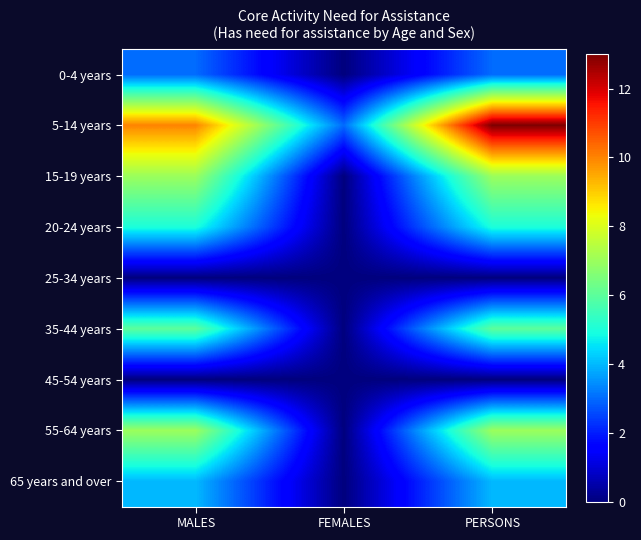

Which series has the largest total across all categories?

5-14 years